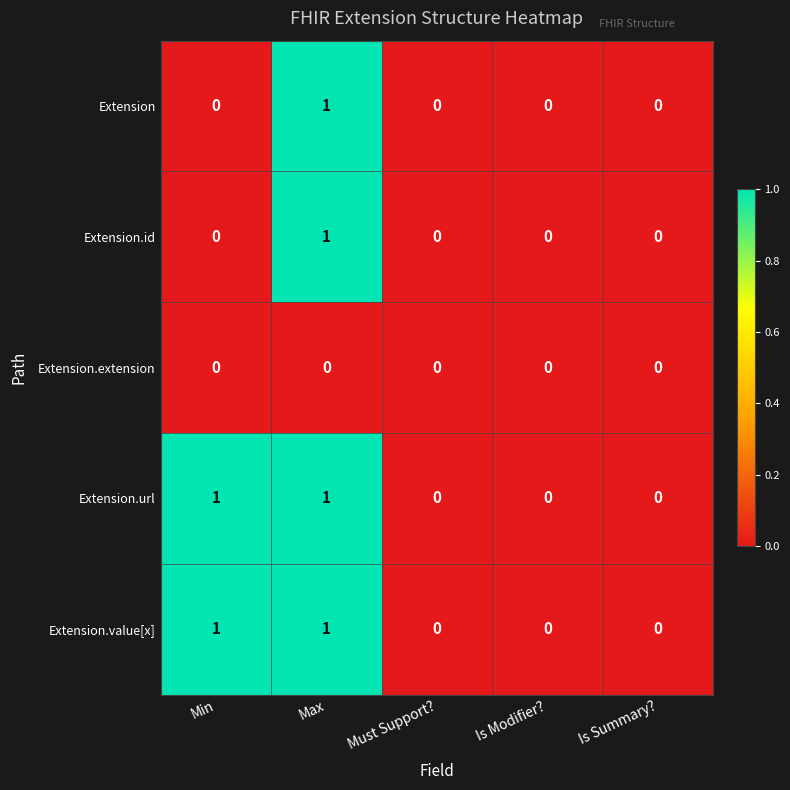

At which category is the sum across all series the highest?

Max